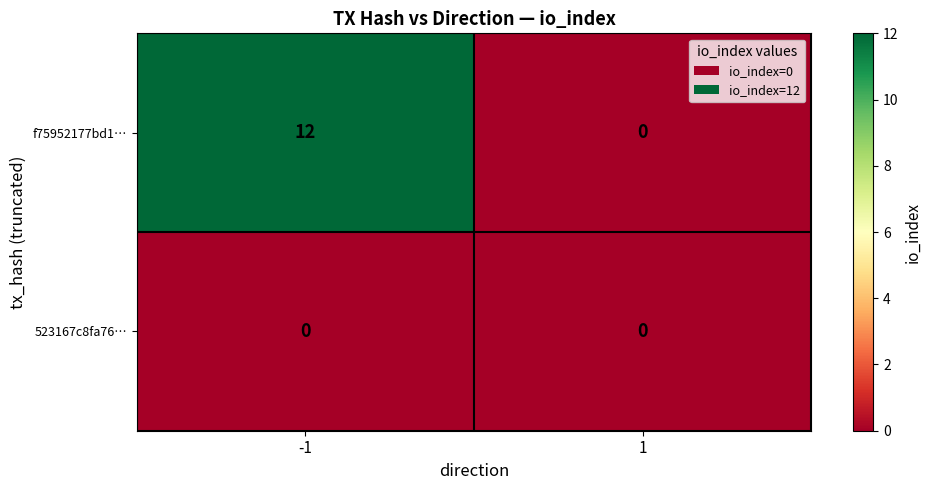

List the series in order of their peak value, highest first.

f75952177bd1…, 523167c8fa76…